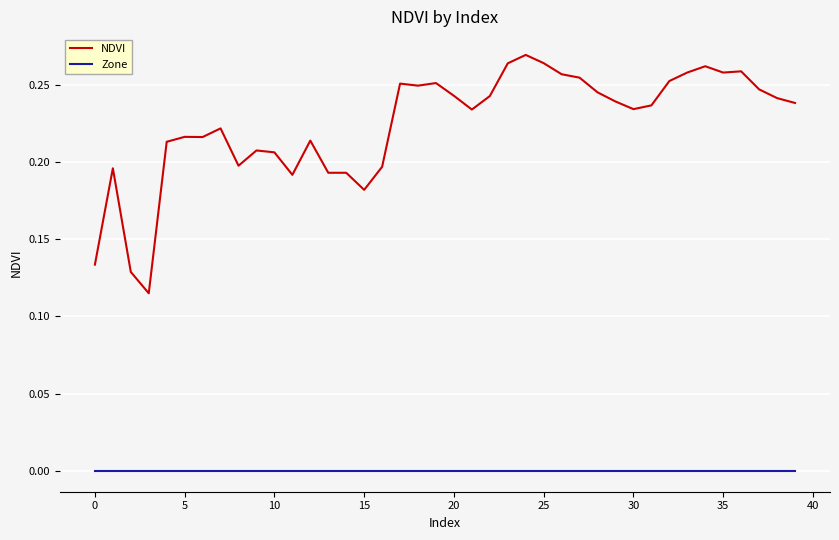

Which series has the largest range (max minus min)?

NDVI